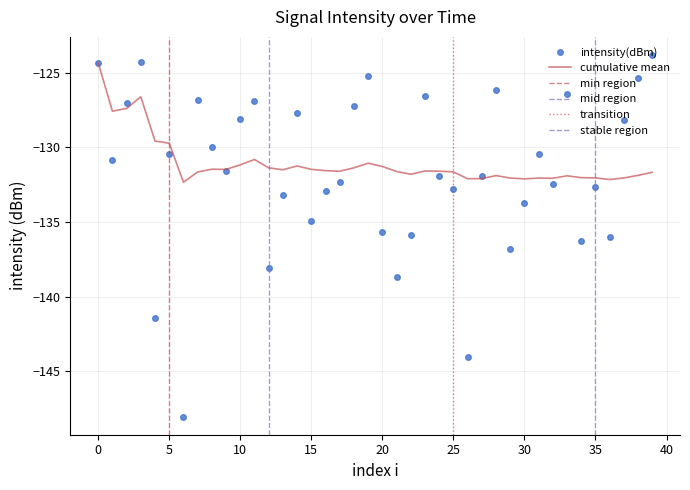

What is the lowest value of the intensity(dBm) series?

-148.0